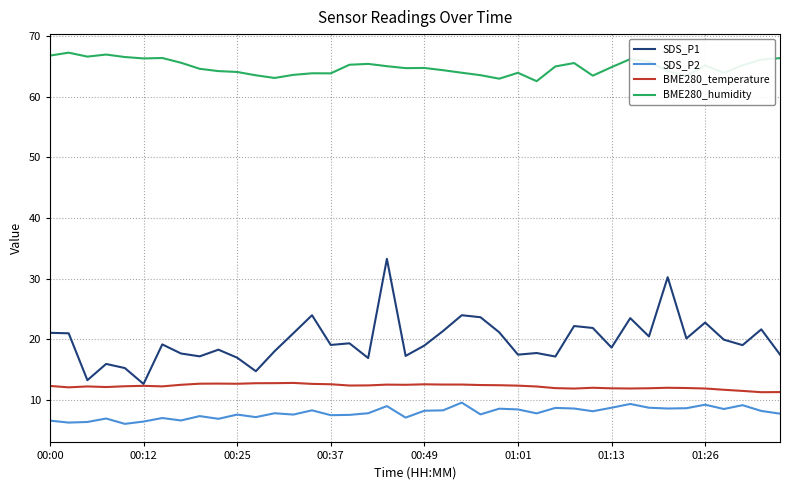

What is the lowest value of the BME280_humidity series?

62.6